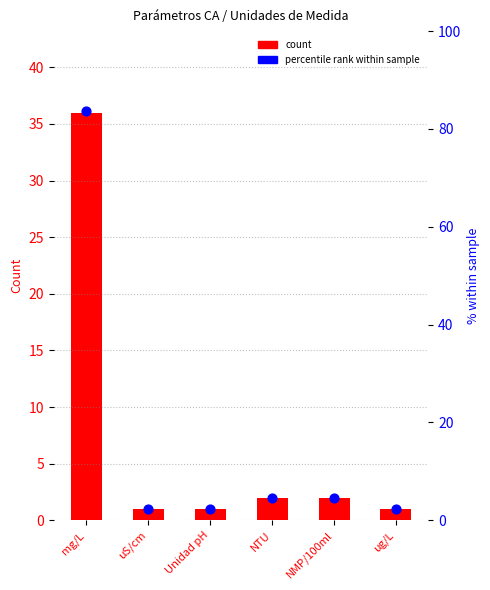

What is the total value across all series at uS/cm?

3.3